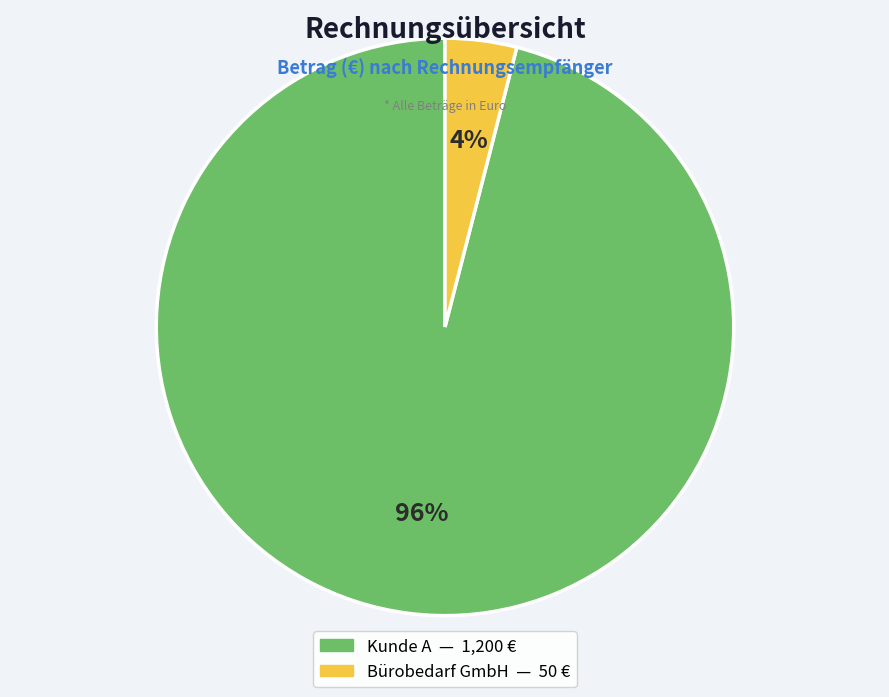

Rank the categories by value from highest to lowest.

Kunde A, Bürobedarf GmbH